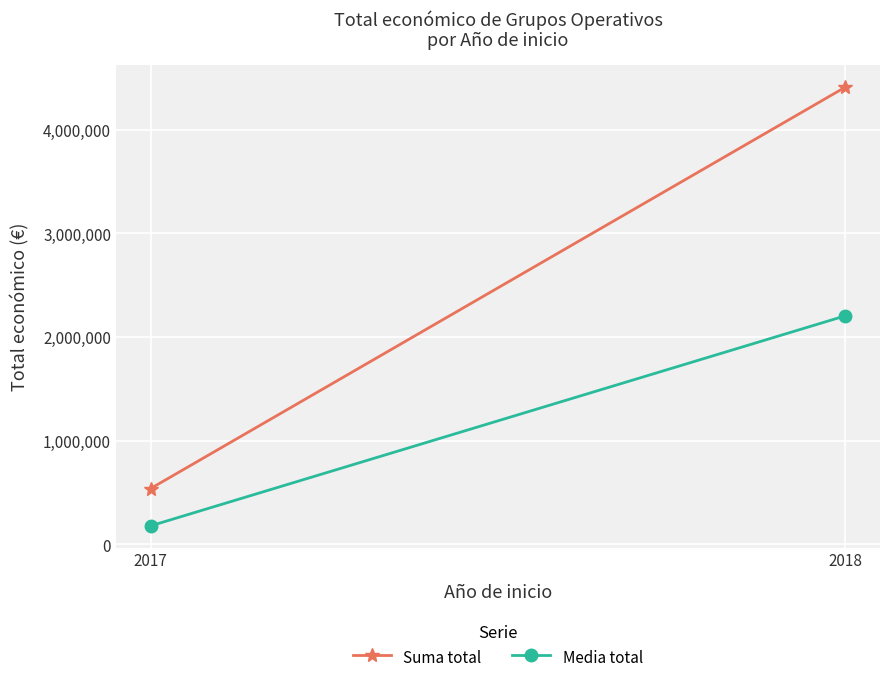

How many lines are shown in the chart?

2